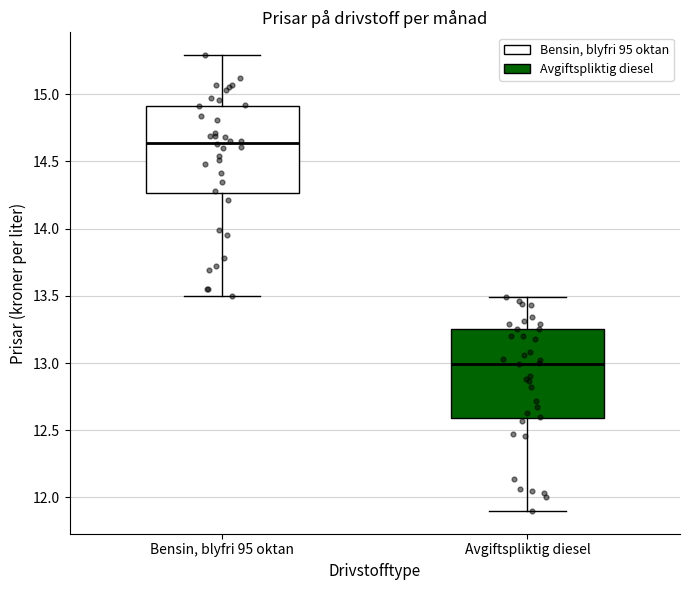

Reading left to right, read every box against the y-axis: the position of its median line, the range the box covers, and the ends of its whiskers. The values are not printed on the chart, so give them approximately, as read against the axis.

Bensin, blyfri 95 oktan: median 14.65, box 14.25 to 14.90, whiskers 13.50 to 15.30
Avgiftspliktig diesel: median 13.00, box 12.60 to 13.25, whiskers 11.90 to 13.50